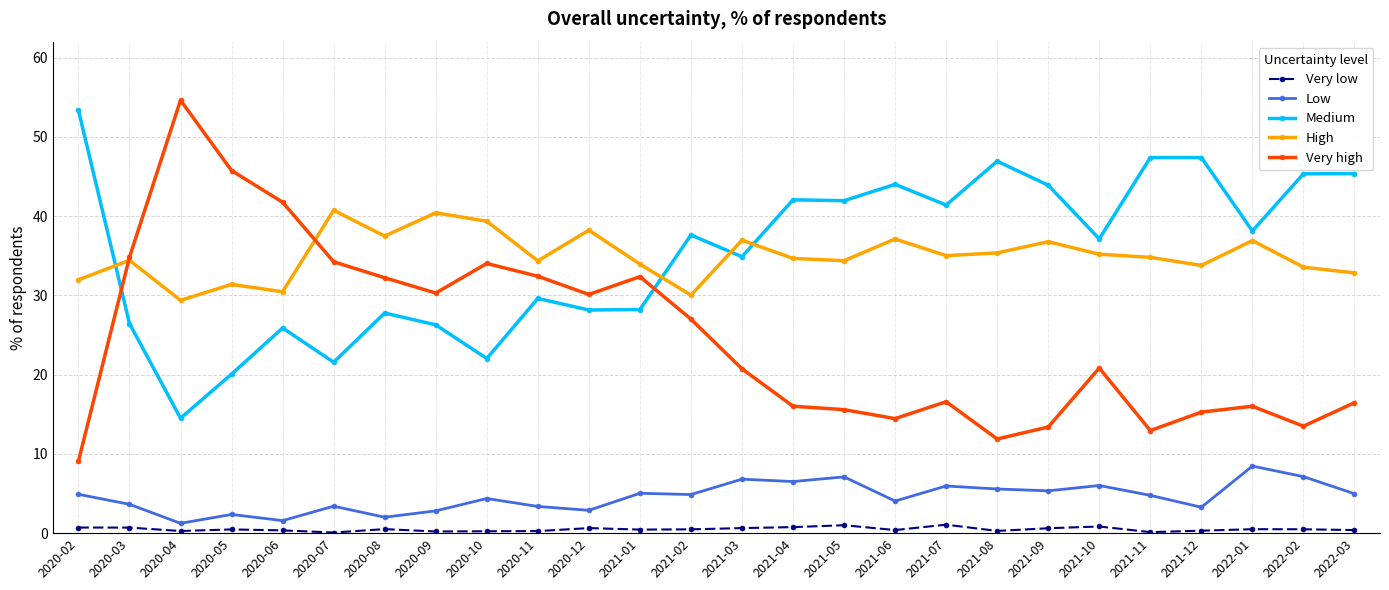

Count the number of categories in the chart.

26